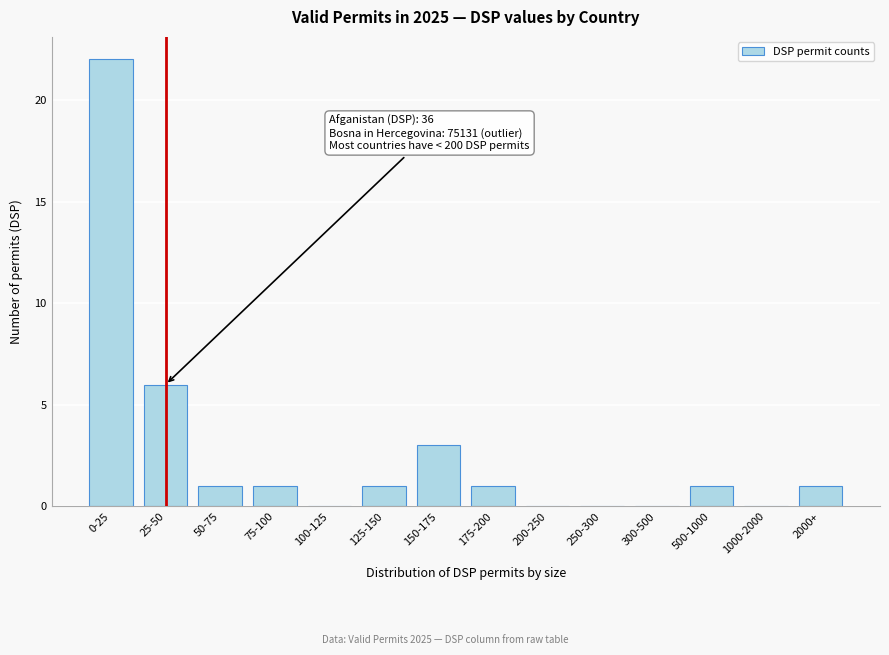

Reading left to right, list all the values displayed in this chart.

0-25=22	25-50=6	50-75=1	75-100=1	100-125=0	125-150=1	150-175=3	175-200=1	200-250=0	250-300=0	300-500=0	500-1000=1	1000-2000=0	2000+=1